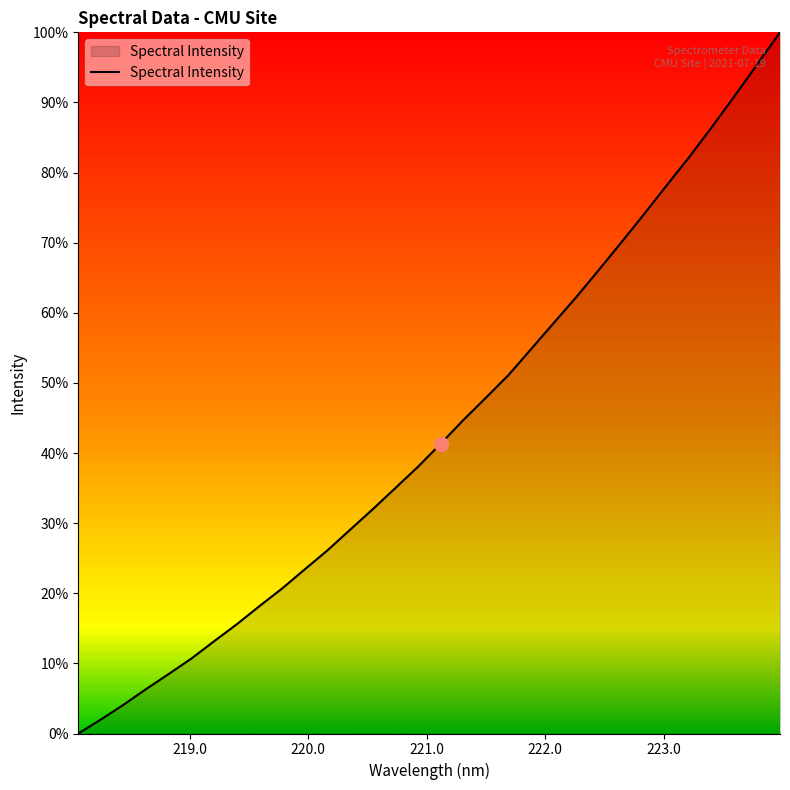

Does the chart have visible grid lines?

No